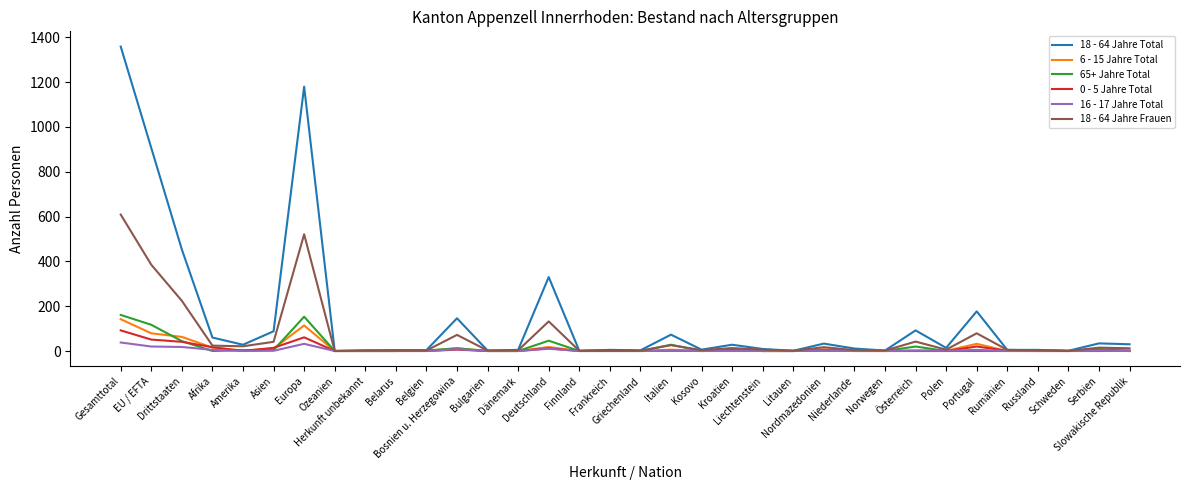

How many values in the 16 - 17 Jahre Total series exceed 0?

14